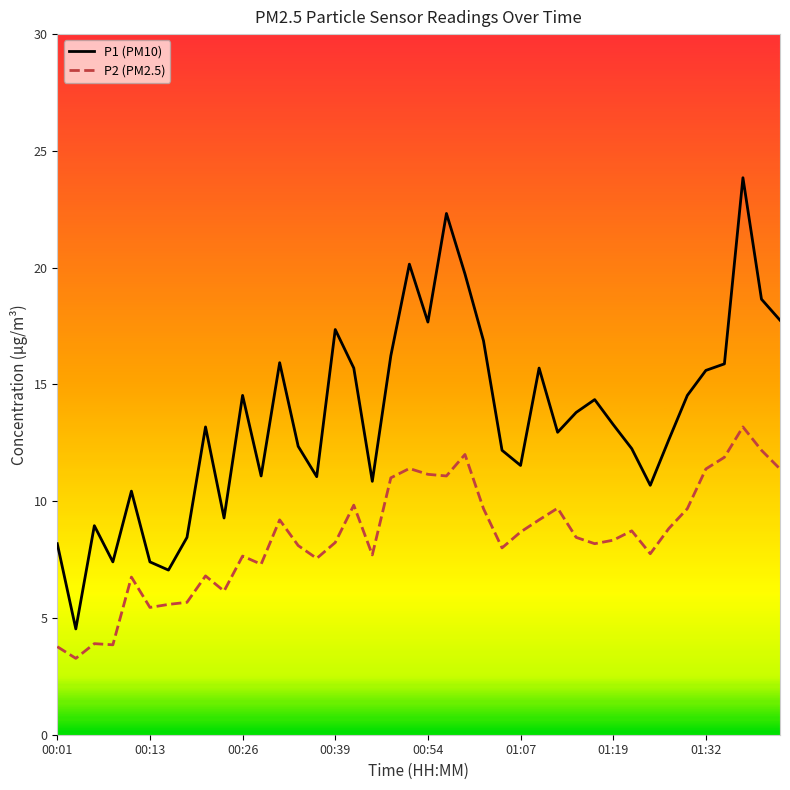

Which series has the widest spread of values?

P1 (PM10)